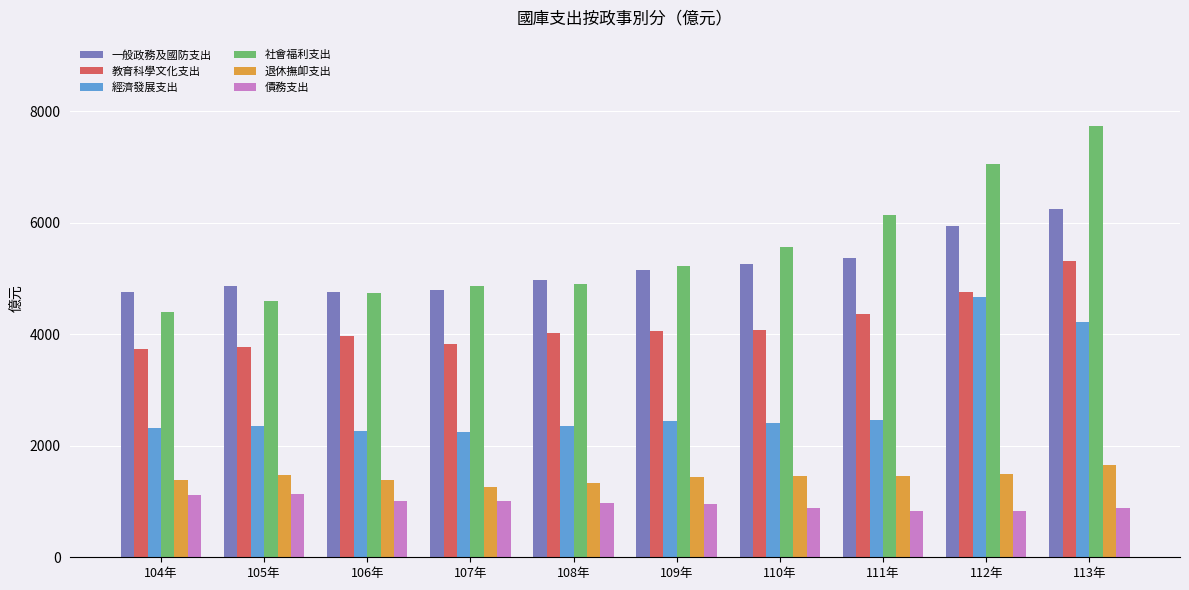

The value of 經濟發展支出 at 110年 is 3867. True or false?

False